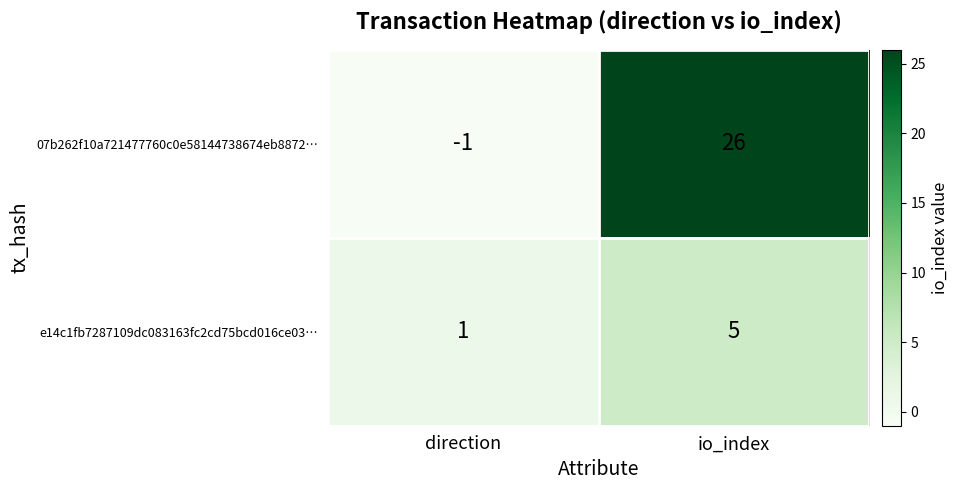

What is the minimum value shown in the chart?

-1